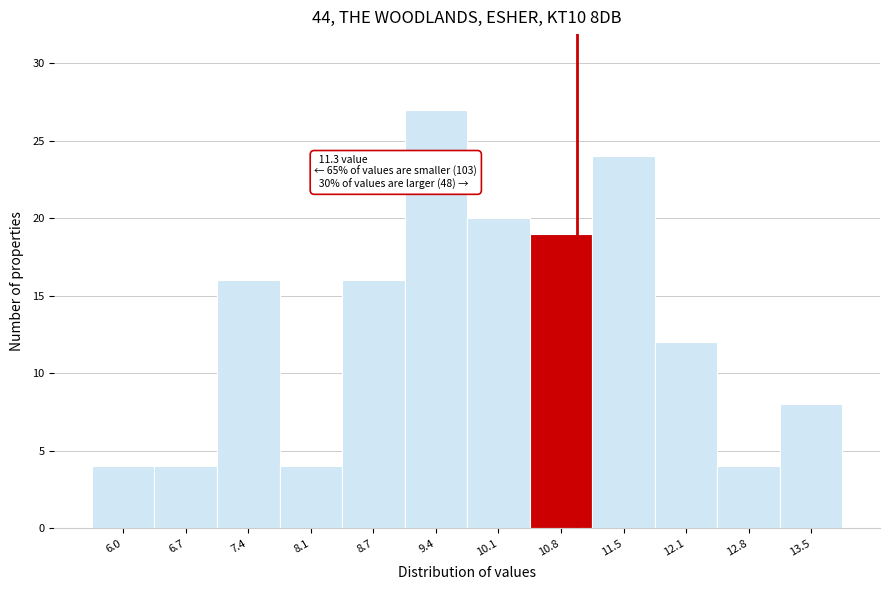

Reading left to right, list all the values displayed in this chart.

6.0=4	6.7=4	7.4=16	8.1=4	8.7=16	9.4=27	10.1=20	10.8=19	11.5=24	12.1=12	12.8=4	13.5=8